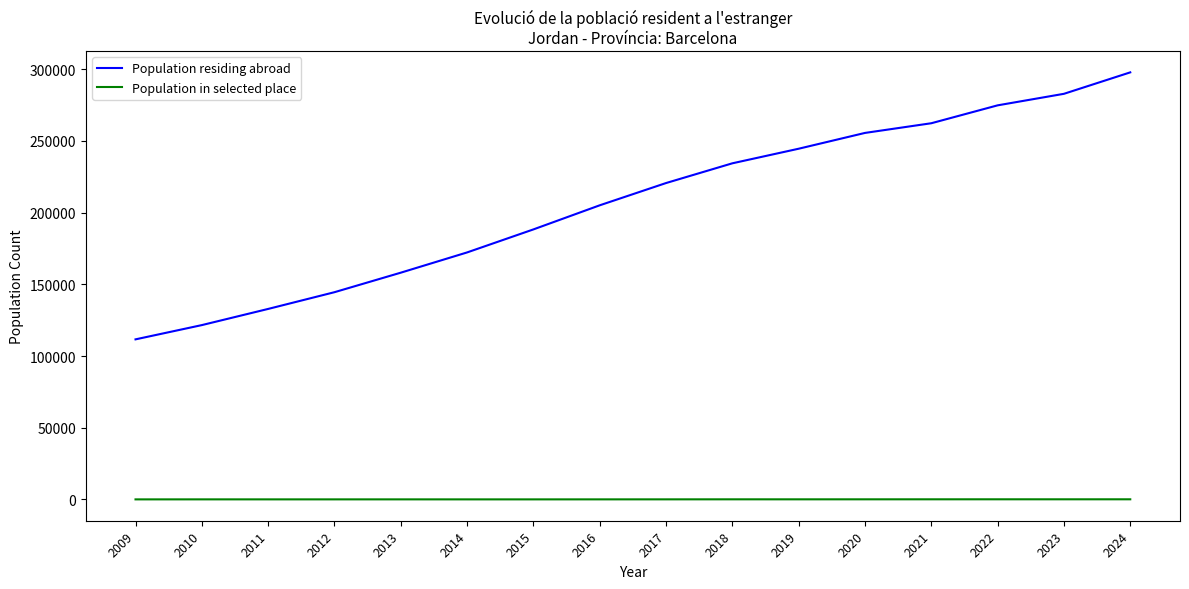

Which category has the highest value across all series?

2024